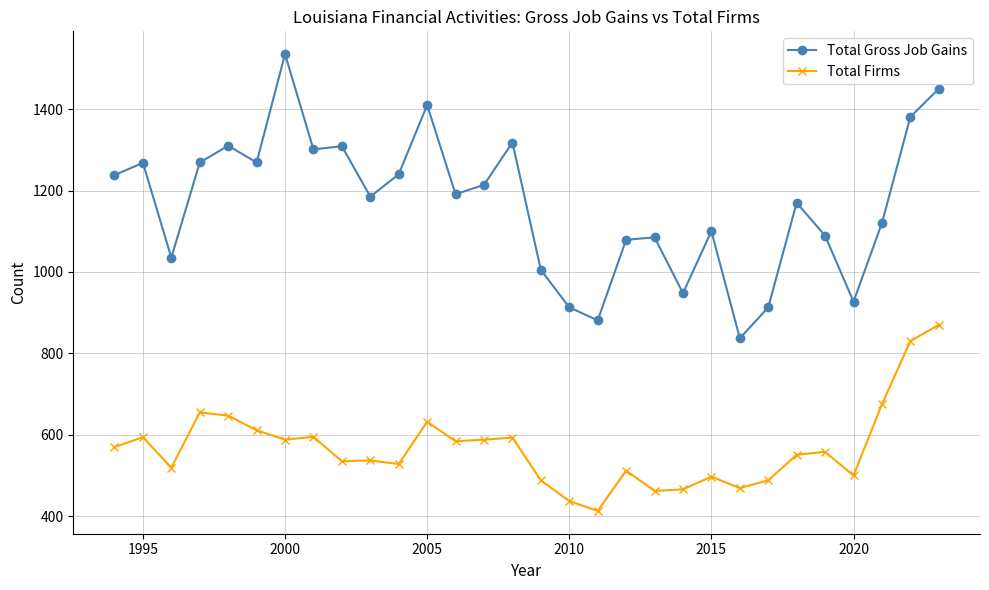

True or false: Total Gross Job Gains and Total Firms cross at least once.

False